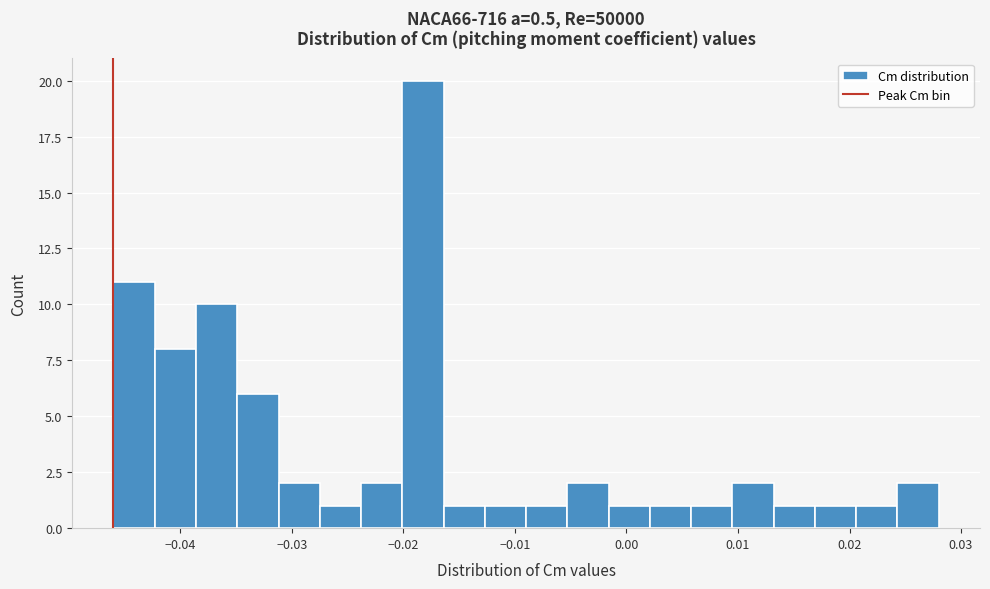

Read against the x-axis, roughly where is the centre of the tallest bar?

-0.018